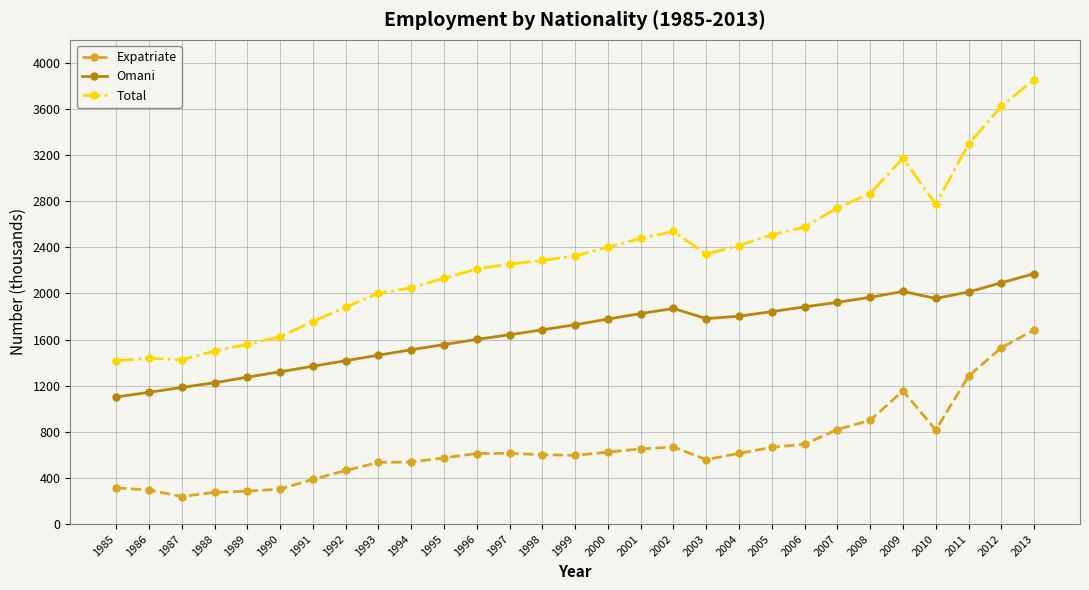

Between 1985 and 1988, which series saw the biggest shift?

Omani